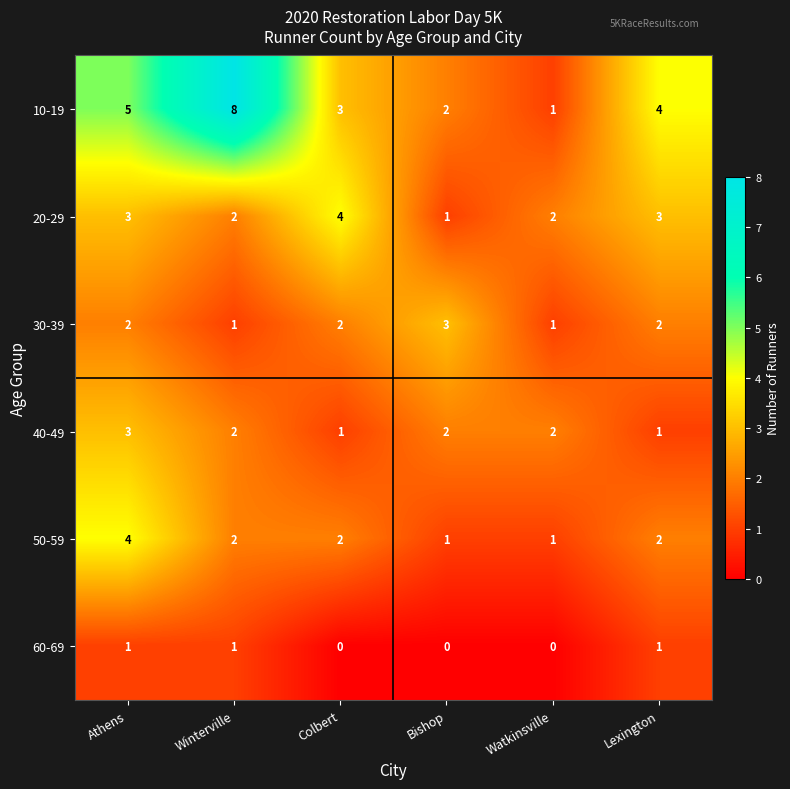

What is the sum of all 30-39 values?

11